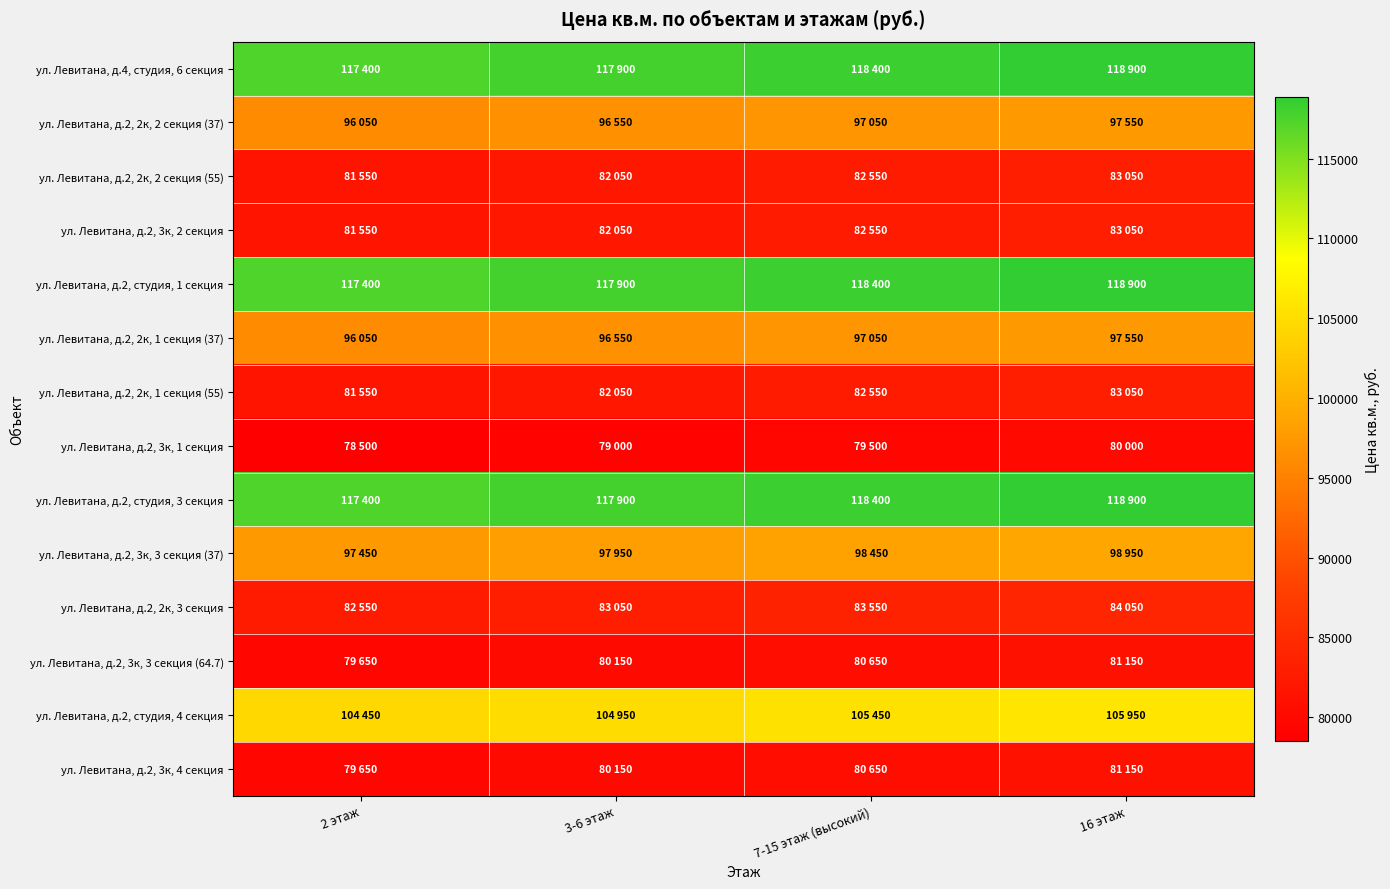

At which category does the chart reach its minimum across all series?

2 этаж